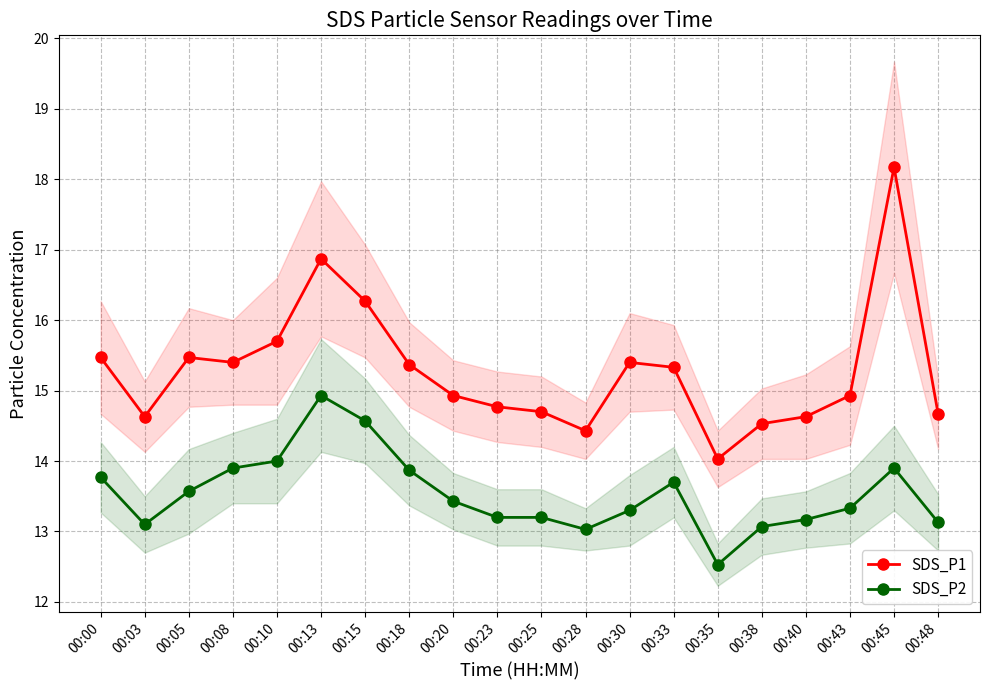

Is the value of SDS_P2 at 00:13 greater than the value of SDS_P1 at 00:10?

No